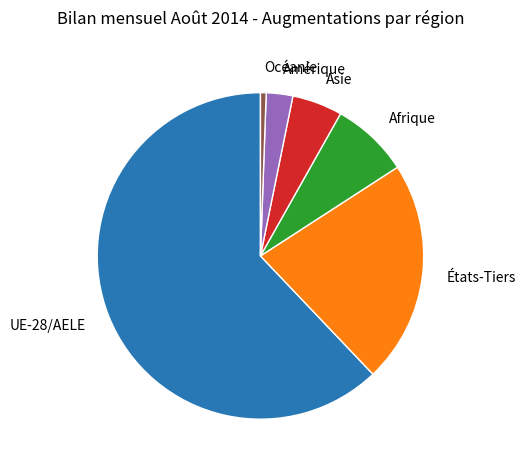

Which category has the smallest portion of the pie?

Océanie